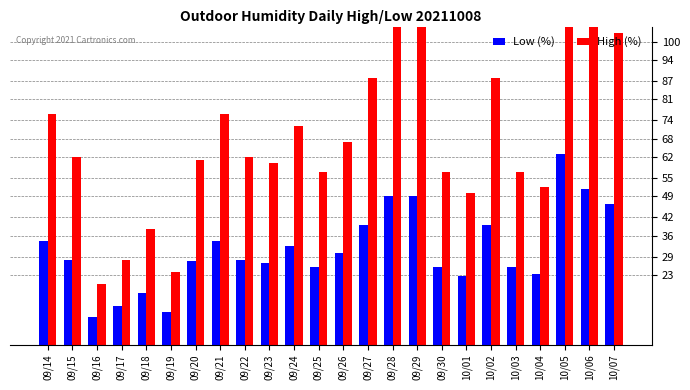

What is the sum of all High (%) values?

1670.0